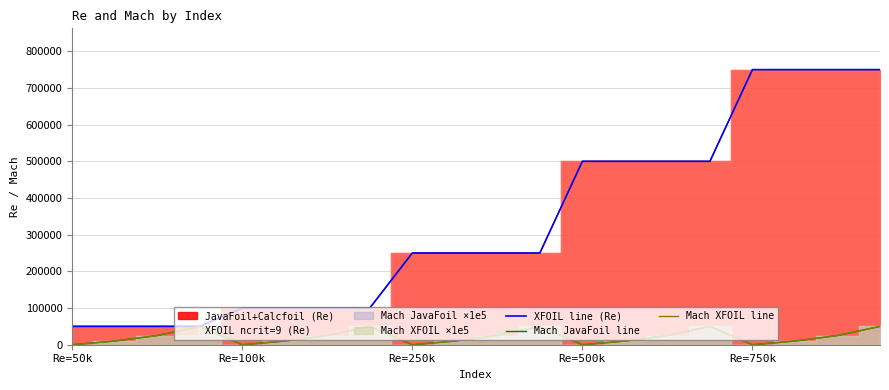

What is the value of the Mach XFOIL line point at the 11th from the left?

25000